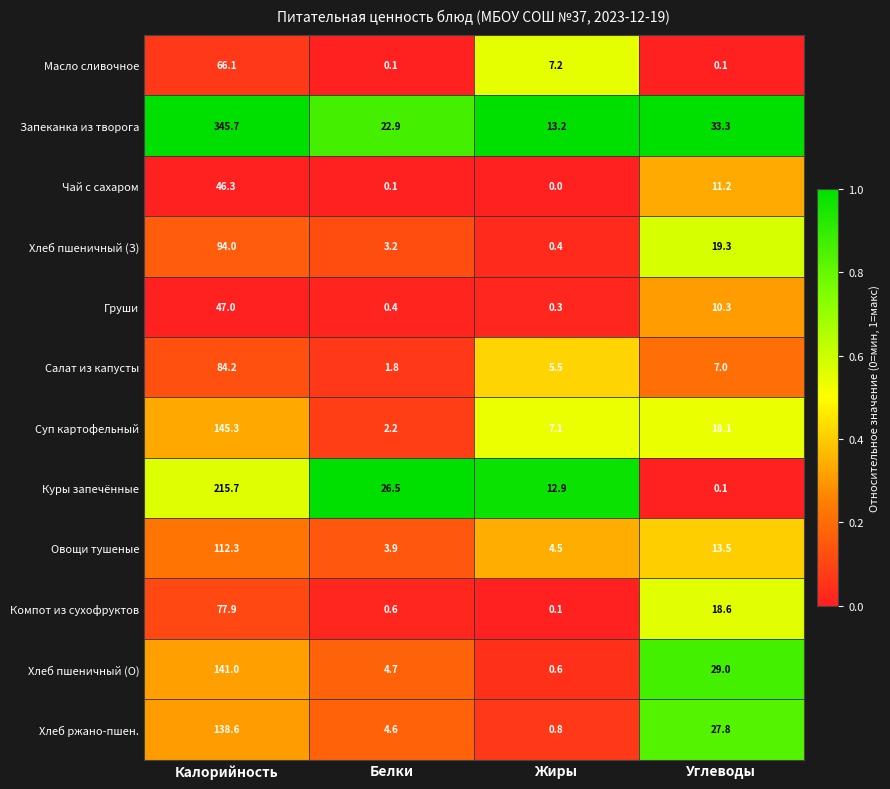

List the labels in order of Груши value, largest first.

Калорийность, Углеводы, Белки, Жиры